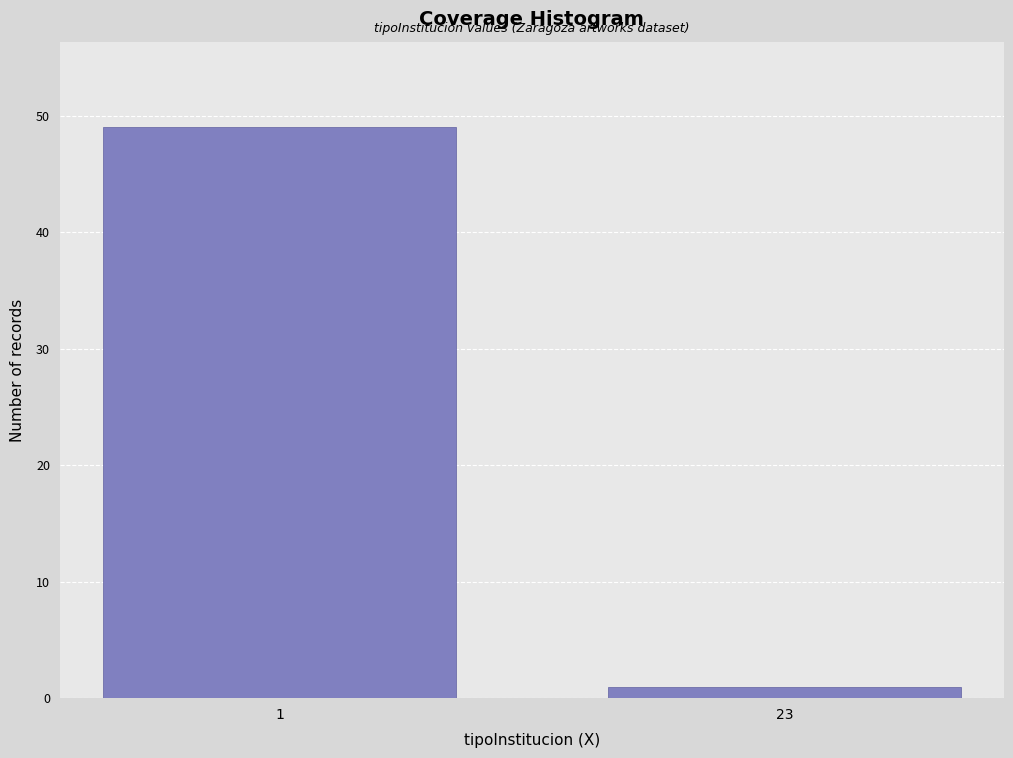

Reading right to left, extract all data points from this chart.

23=1	1=49